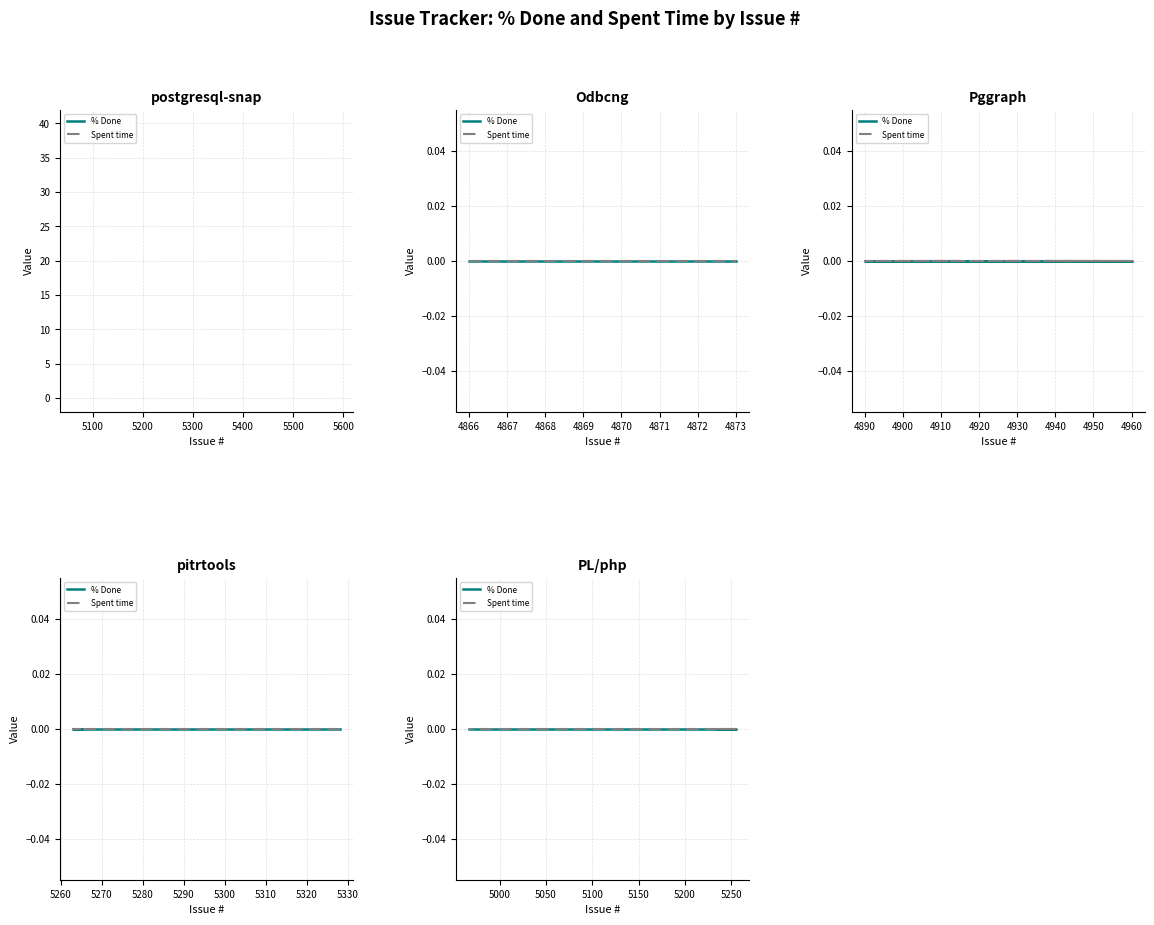

What is the label of the 12th point from the right?

4959